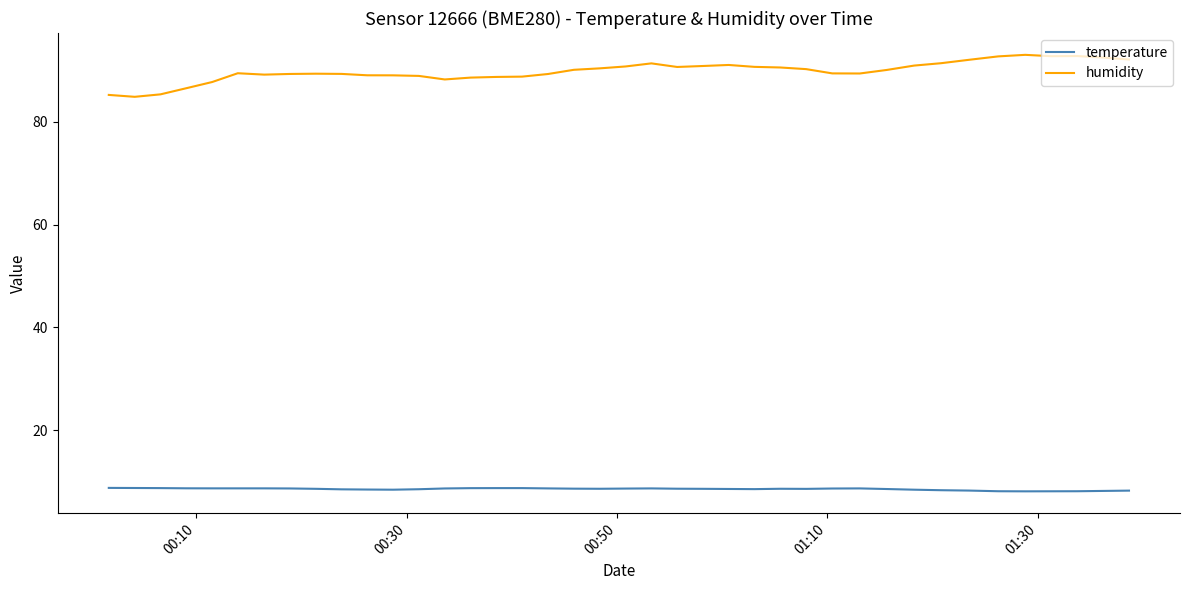

What are all the series names shown in the legend?

temperature, humidity